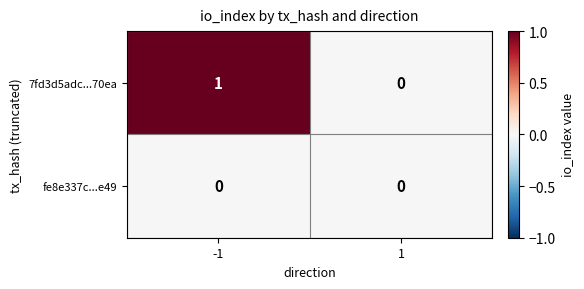

Rank the series by their average value, from highest to lowest.

7fd3d5adc...70ea, fe8e337c...e49